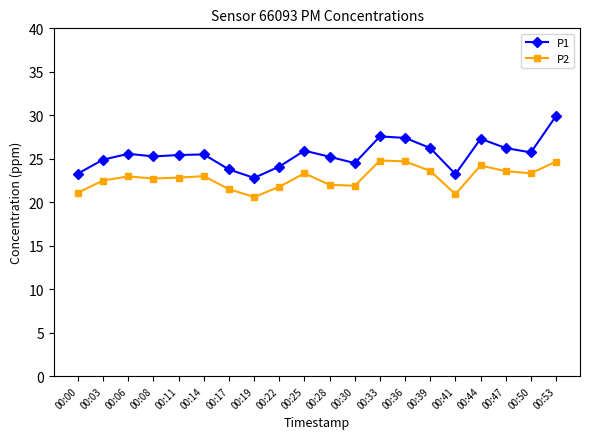

What is the difference between the maximum and minimum values in the P1 series?

7.1